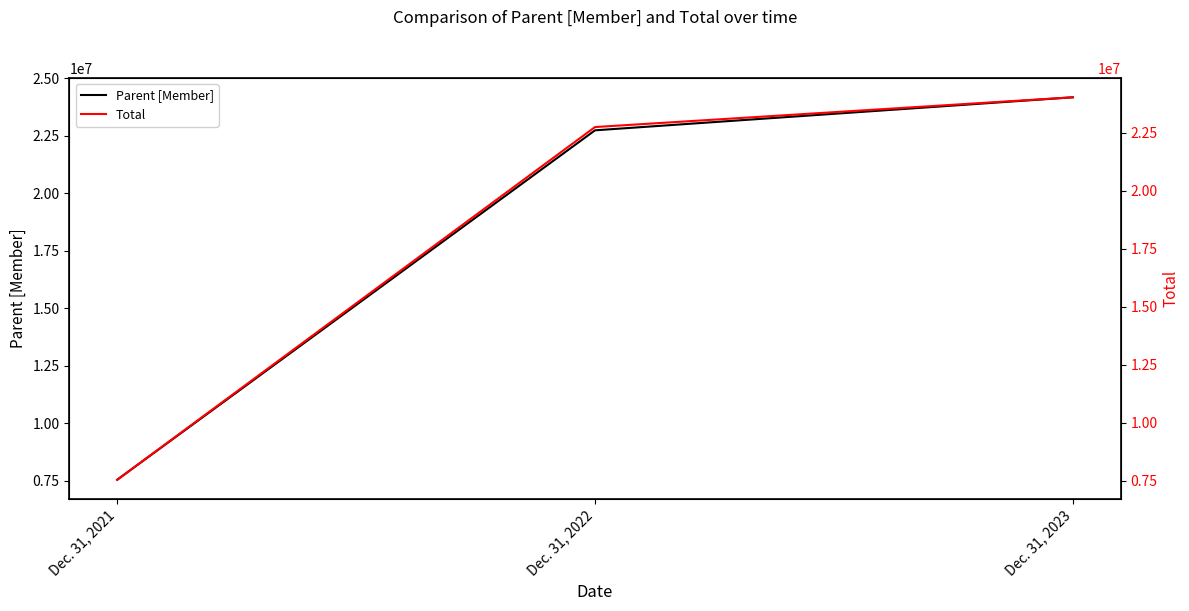

Reading right to left, transcribe all the data shown in this chart.

Parent [Member]: 24180812	22744410	7549710
Total: 24026772	22744410	7549710